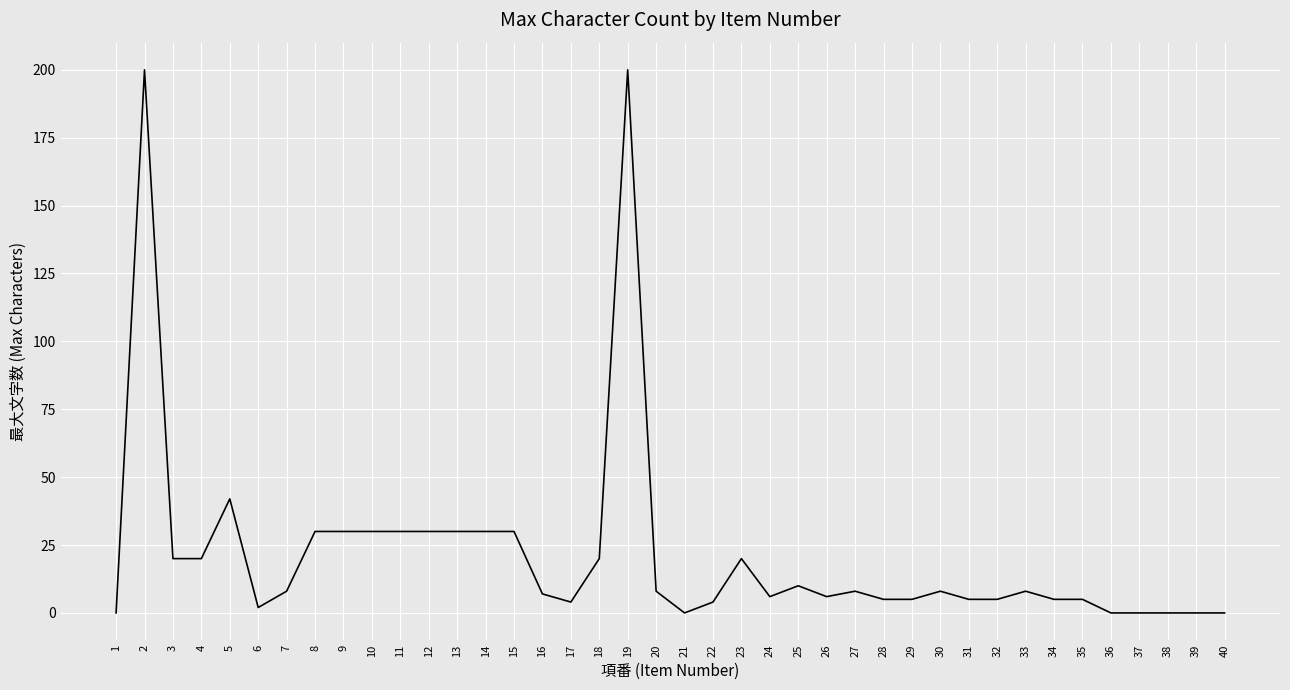

The value at 23 is 20. True or false?

True